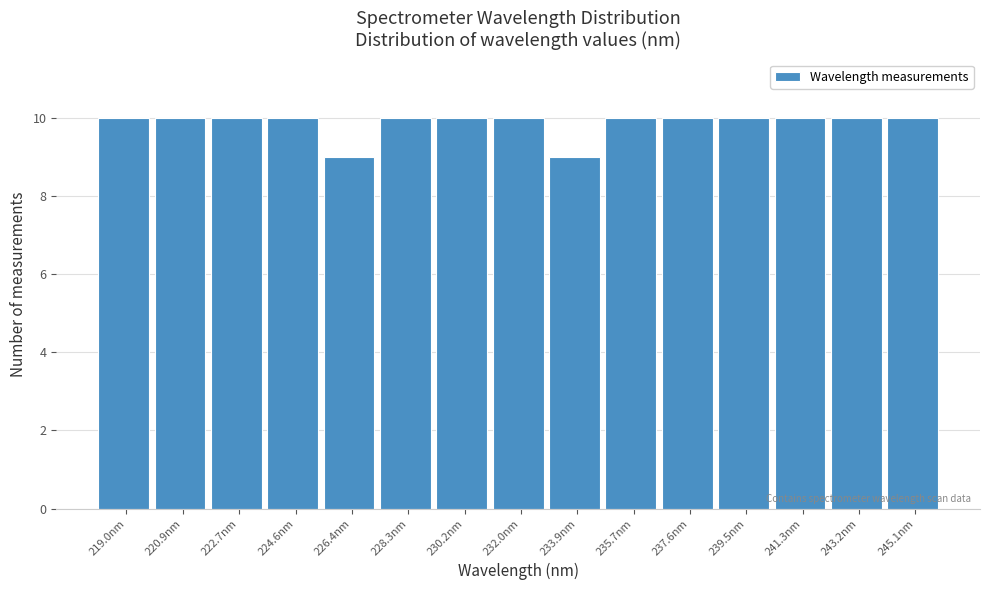

Reading left to right, list every bar in this chart as the range it spans on the x-axis followed by its height. Neither the bar edges nor the heights are printed on the chart, so give them approximately, as read against the axes.

218.0 to 220.0: 10
220.0 to 221.8: 10
221.8 to 223.6: 10
223.6 to 225.6: 10
225.6 to 227.4: 9
227.4 to 229.2: 10
229.2 to 231.0: 10
231.0 to 233.0: 10
233.0 to 234.8: 9
234.8 to 236.6: 10
236.6 to 238.6: 10
238.6 to 240.4: 10
240.4 to 242.2: 10
242.2 to 244.2: 10
244.2 to 246.0: 10